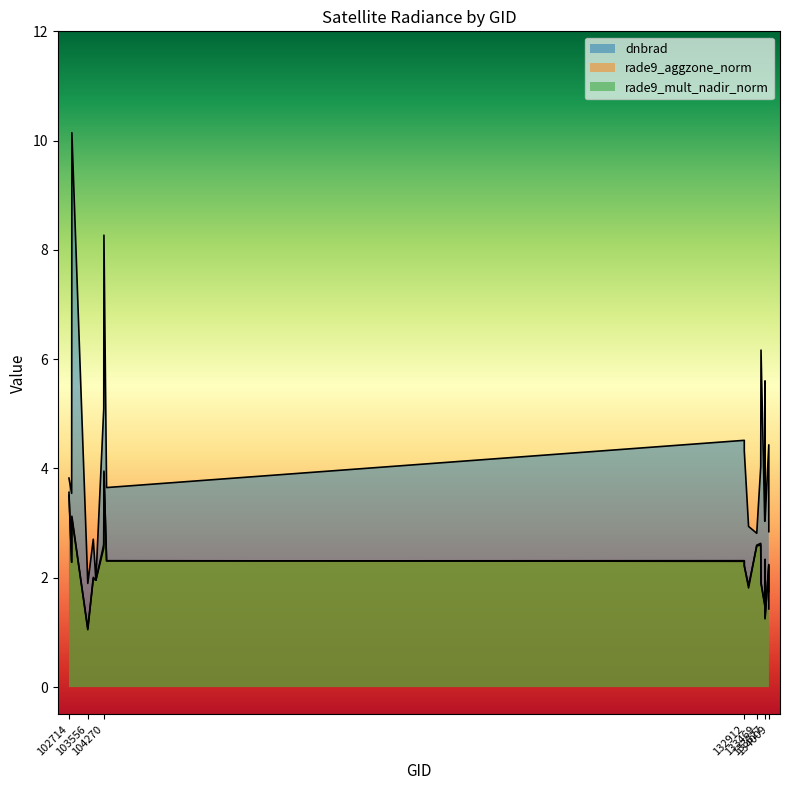

Reading left to right, transcribe all the data shown in this chart.

dnbrad: 3.8	3.5	10.1	1.9	2.7	2.0	5.1	8.3	3.7	4.5	4.3	2.9	2.8	4.0	6.2	3.0	5.6	3.0	4.4	2.8
rade9_aggzone_norm: 3.6	2.3	3.1	1.1	2.0	2.0	2.5	4.0	2.3	2.3	2.2	1.8	2.6	2.6	1.9	1.5	2.3	1.2	2.2	1.7
rade9_mult_nadir_norm: 3.5	2.3	3.1	1.0	2.0	2.0	2.6	3.9	2.3	2.3	2.2	1.9	2.6	2.6	1.9	1.5	2.3	1.3	2.2	1.4